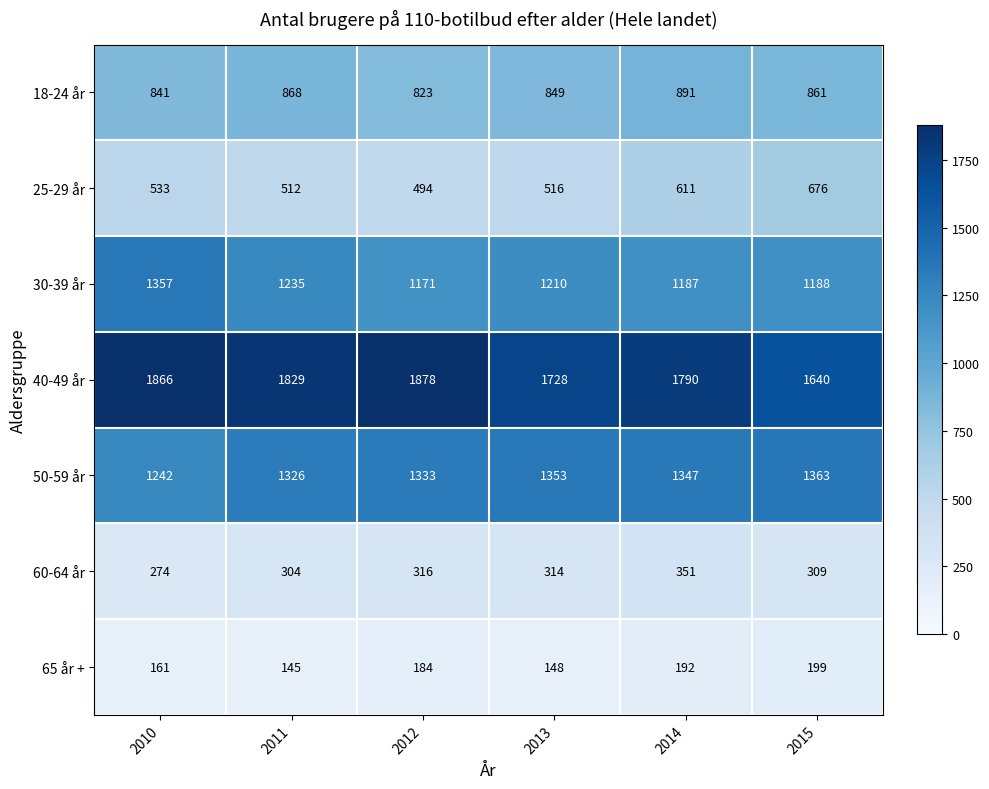

At 2013, list the series in order from largest to smallest.

40-49 år, 50-59 år, 30-39 år, 18-24 år, 25-29 år, 60-64 år, 65 år +